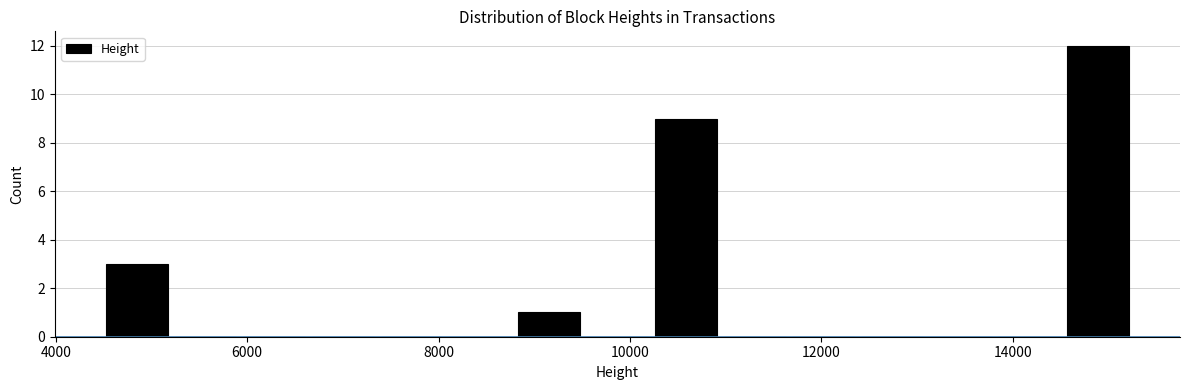

Read against the x-axis, roughly where is the centre of the tallest bar?

14800